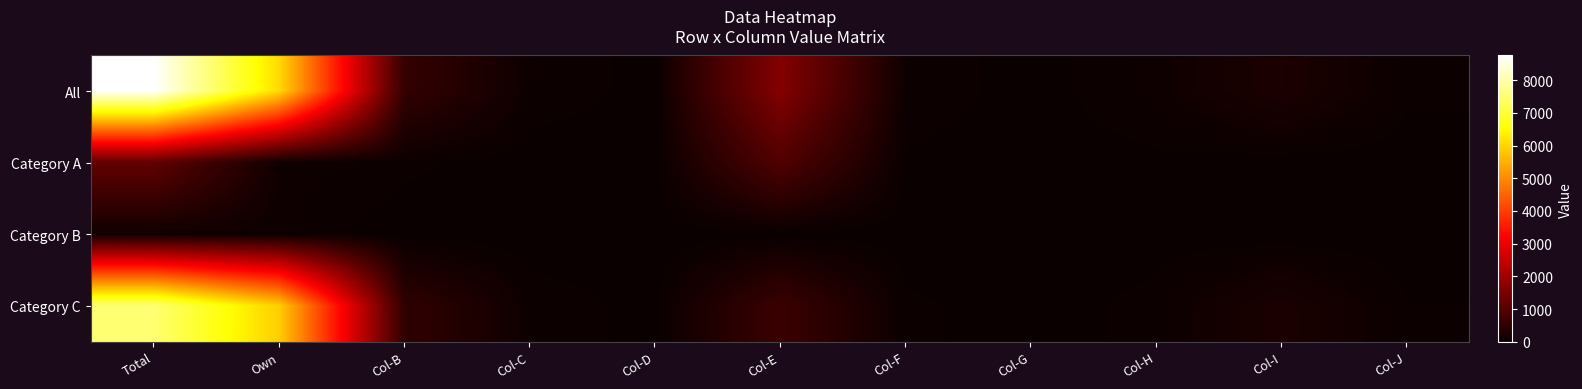

What is the total value across all series at Col-J?

90